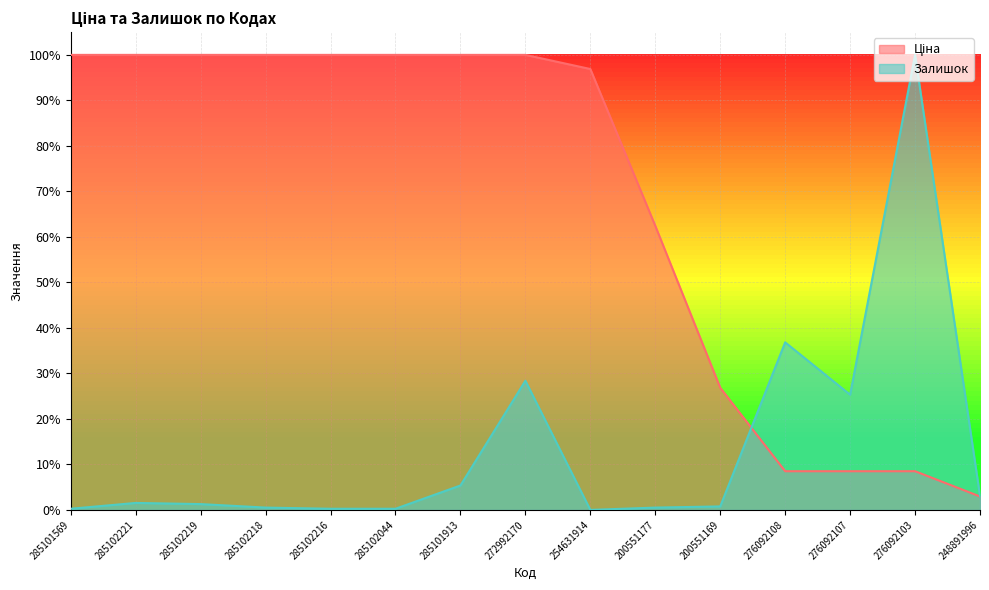

At which label is Залишок closest to 0?

254631914